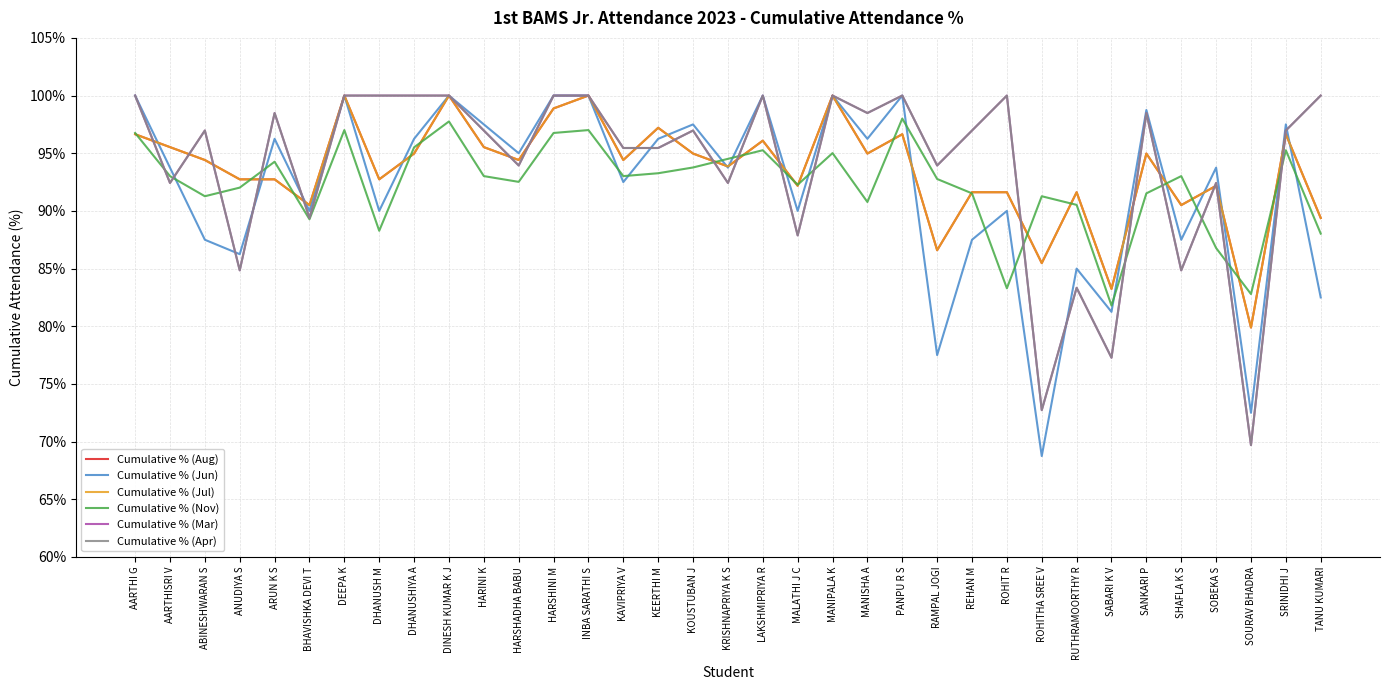

Between KRISHNAPRIYA K S and SABARI K V, which series saw the biggest shift?

Cumulative % (Mar)